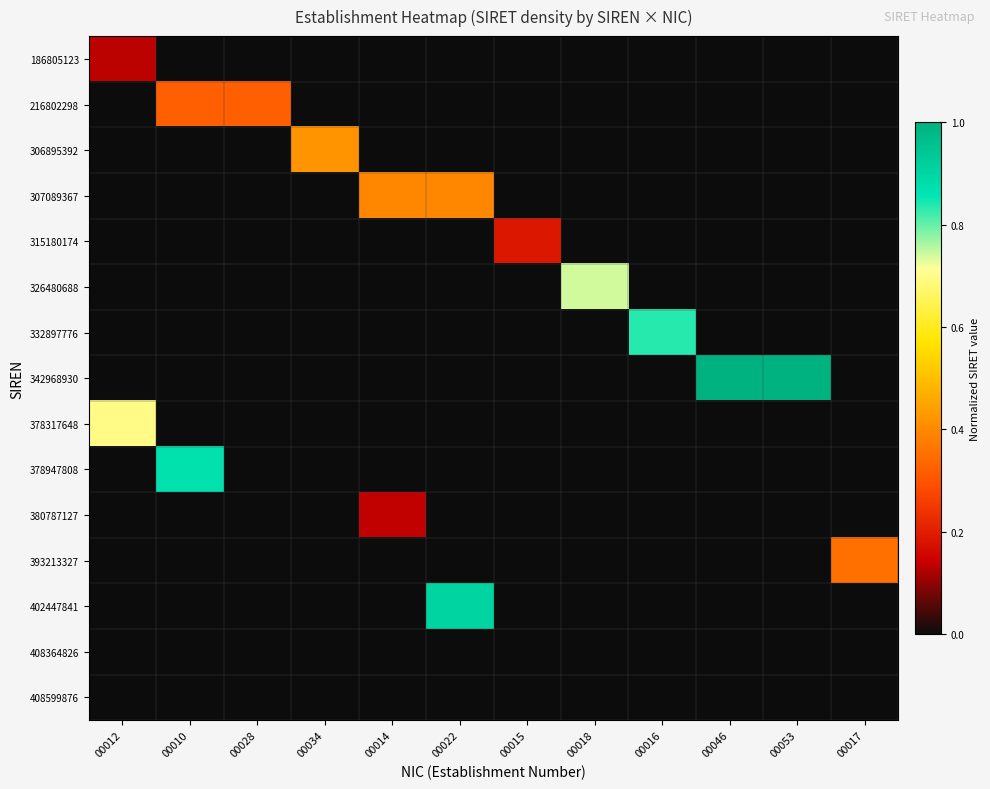

Reading left to right, list all the values displayed in this chart.

186805123: 00012=0.1	00010=0.0	00028=0.0	00034=0.0	00014=0.0	00022=0.0	00015=0.0	00018=0.0	00016=0.0	00046=0.0	00053=0.0	00017=0.0
216802298: 00012=0.0	00010=0.3	00028=0.3	00034=0.0	00014=0.0	00022=0.0	00015=0.0	00018=0.0	00016=0.0	00046=0.0	00053=0.0	00017=0.0
306895392: 00012=0.0	00010=0.0	00028=0.0	00034=0.4	00014=0.0	00022=0.0	00015=0.0	00018=0.0	00016=0.0	00046=0.0	00053=0.0	00017=0.0
307089367: 00012=0.0	00010=0.0	00028=0.0	00034=0.0	00014=0.4	00022=0.4	00015=0.0	00018=0.0	00016=0.0	00046=0.0	00053=0.0	00017=0.0
315180174: 00012=0.0	00010=0.0	00028=0.0	00034=0.0	00014=0.0	00022=0.0	00015=0.2	00018=0.0	00016=0.0	00046=0.0	00053=0.0	00017=0.0
326480688: 00012=0.0	00010=0.0	00028=0.0	00034=0.0	00014=0.0	00022=0.0	00015=0.0	00018=0.7	00016=0.0	00046=0.0	00053=0.0	00017=0.0
332897776: 00012=0.0	00010=0.0	00028=0.0	00034=0.0	00014=0.0	00022=0.0	00015=0.0	00018=0.0	00016=0.8	00046=0.0	00053=0.0	00017=0.0
342968930: 00012=0.0	00010=0.0	00028=0.0	00034=0.0	00014=0.0	00022=0.0	00015=0.0	00018=0.0	00016=0.0	00046=1.0	00053=1.0	00017=0.0
378317648: 00012=0.7	00010=0.0	00028=0.0	00034=0.0	00014=0.0	00022=0.0	00015=0.0	00018=0.0	00016=0.0	00046=0.0	00053=0.0	00017=0.0
378947808: 00012=0.0	00010=0.9	00028=0.0	00034=0.0	00014=0.0	00022=0.0	00015=0.0	00018=0.0	00016=0.0	00046=0.0	00053=0.0	00017=0.0
380787127: 00012=0.0	00010=0.0	00028=0.0	00034=0.0	00014=0.1	00022=0.0	00015=0.0	00018=0.0	00016=0.0	00046=0.0	00053=0.0	00017=0.0
393213327: 00012=0.0	00010=0.0	00028=0.0	00034=0.0	00014=0.0	00022=0.0	00015=0.0	00018=0.0	00016=0.0	00046=0.0	00053=0.0	00017=0.4
402447841: 00012=0.0	00010=0.0	00028=0.0	00034=0.0	00014=0.0	00022=0.9	00015=0.0	00018=0.0	00016=0.0	00046=0.0	00053=0.0	00017=0.0
408364826: 00012=0.0	00010=0.0	00028=0.0	00034=0.0	00014=0.0	00022=0.0	00015=0.0	00018=0.0	00016=0.0	00046=0.0	00053=0.0	00017=0.0
408599876: 00012=0.0	00010=0.0	00028=0.0	00034=0.0	00014=0.0	00022=0.0	00015=0.0	00018=0.0	00016=0.0	00046=0.0	00053=0.0	00017=0.0